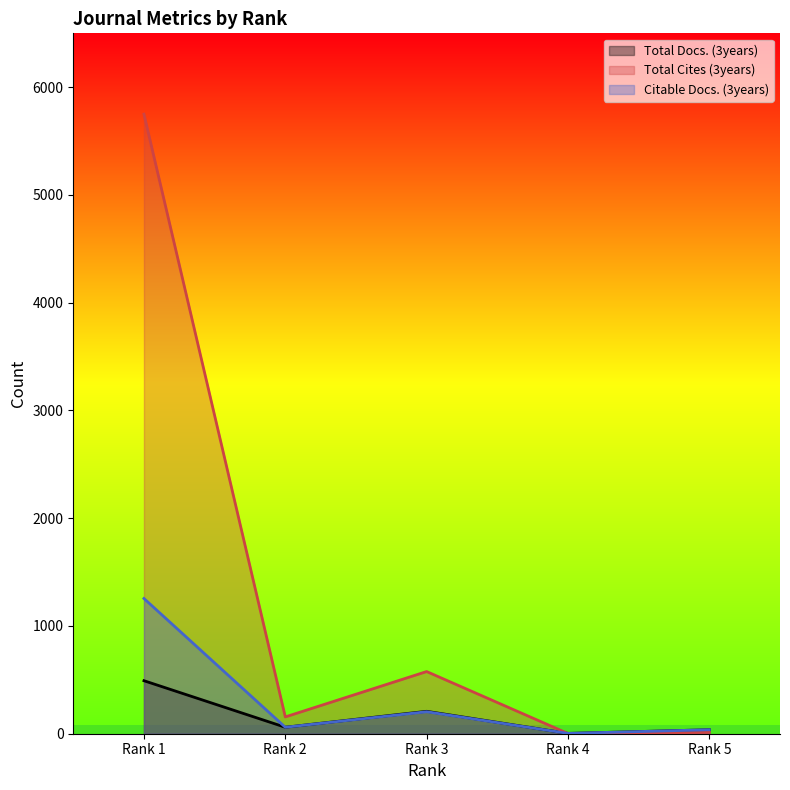

How many intersections are there between Citable Docs. (3years) and Total Cites (3years)?

1